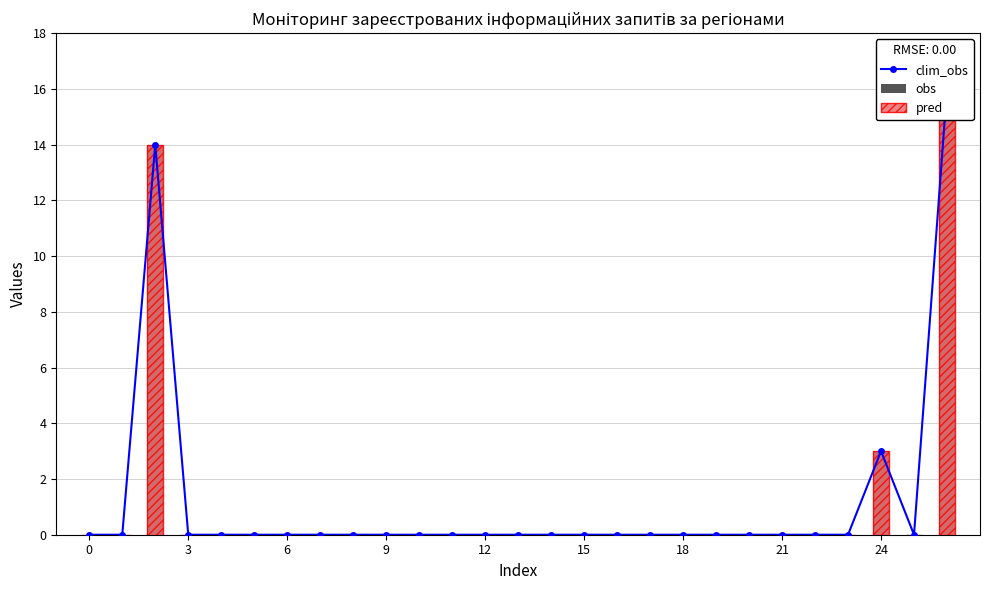

At which label is obs closest to 8?

24